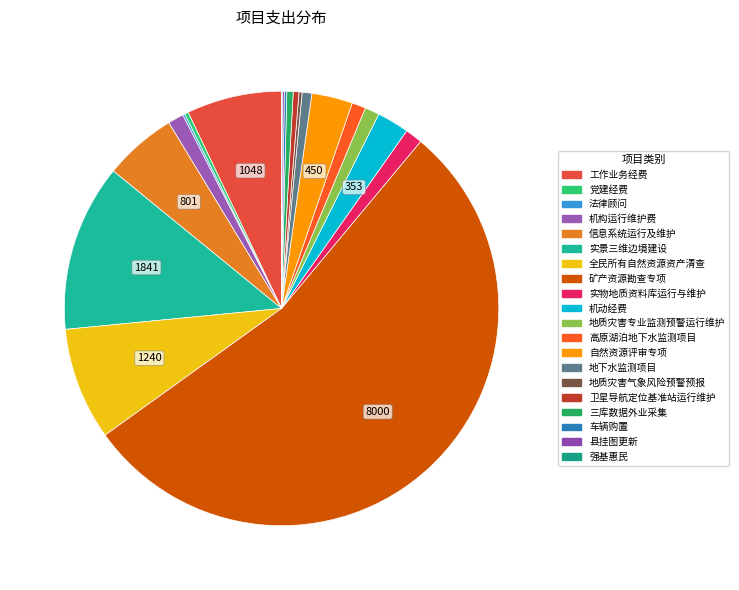

What percentage is the 机动经费 slice, to the nearest percent?

2%